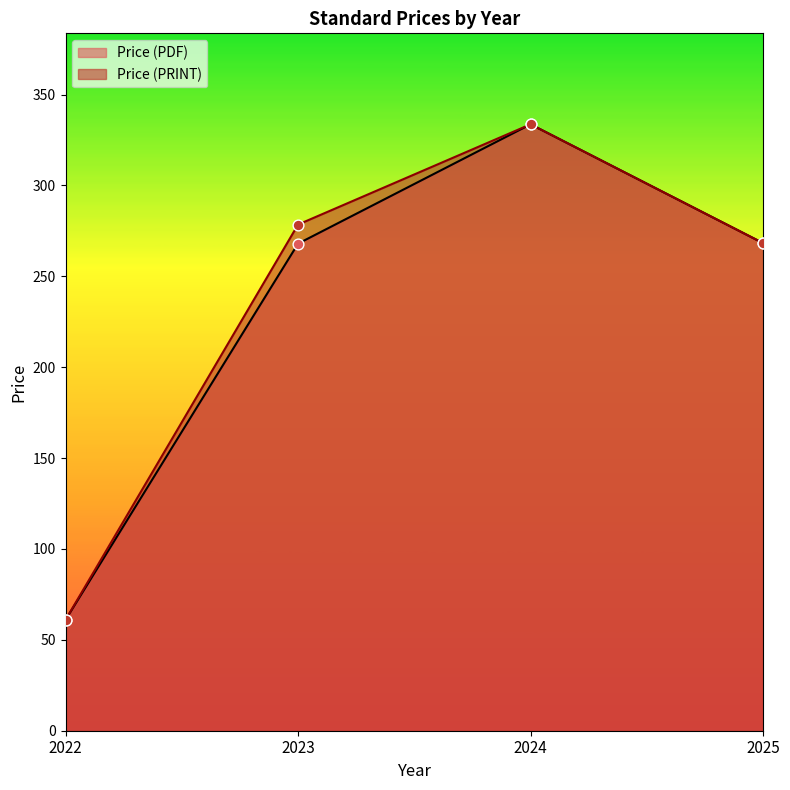

At which category is the sum across all series the highest?

2024